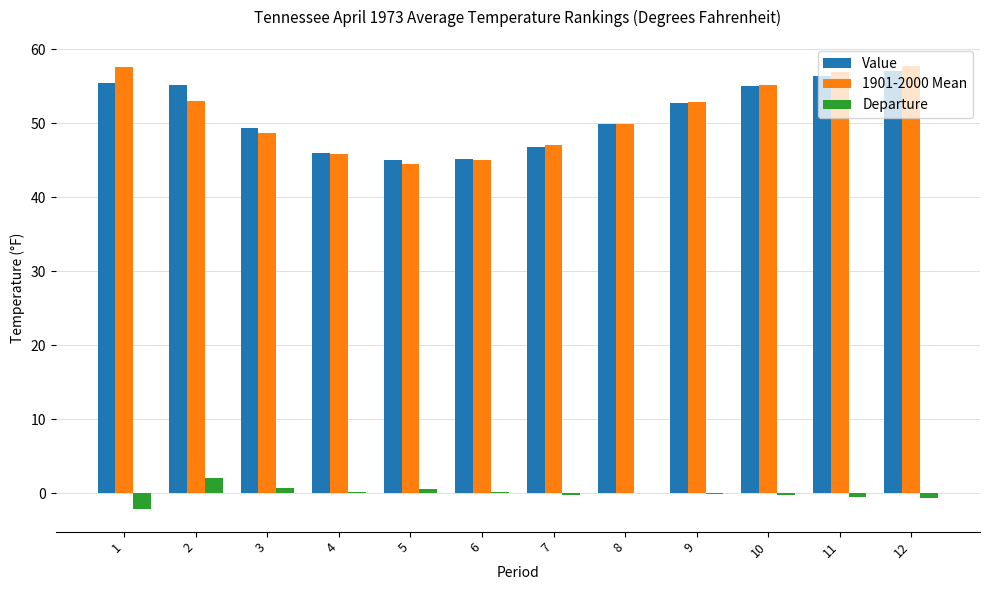

True or false: Value has a value of 55.1 at 2.

True